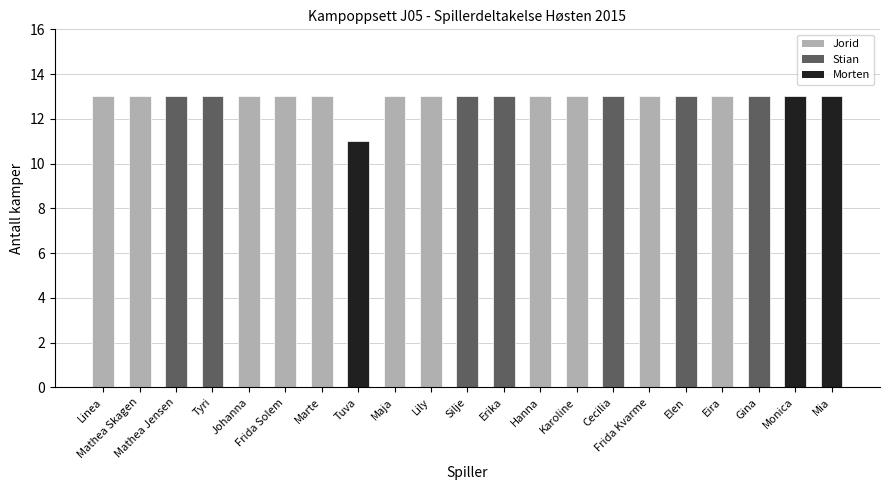

What position from the right is Johanna?

17